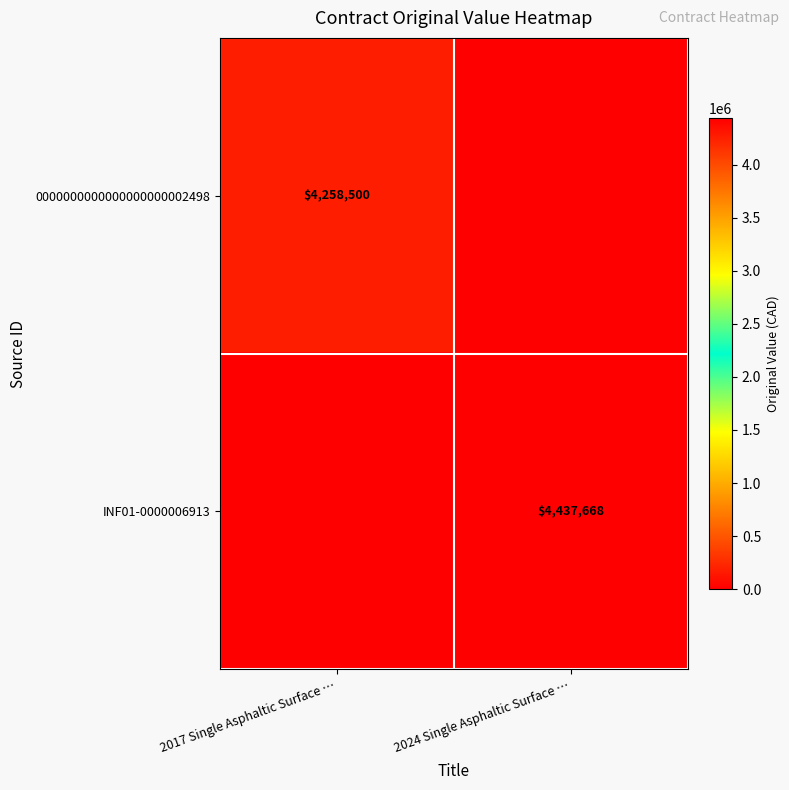

Is it true that 0000000000000000000002498 equals 2457976 at 2017 Single Asphaltic Surface …?

False